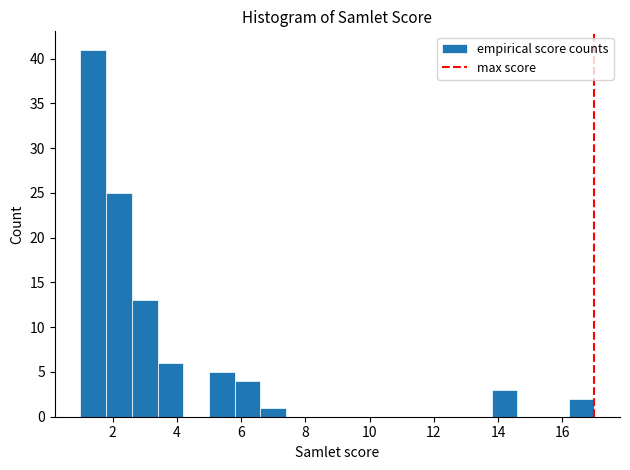

Reading left to right, transcribe this chart: for each bar, give the range it covers on the x-axis and its height. The values are not printed on the chart, so give them approximately, as read against the axis.

1.0 to 1.8: 41
1.8 to 2.6: 25
2.6 to 3.4: 13
3.4 to 4.2: 6
4.2 to 5.0: 0
5.0 to 5.8: 5
5.8 to 6.6: 4
6.6 to 7.4: 1
7.4 to 8.2: 0
8.2 to 9.0: 0
9.0 to 9.8: 0
9.8 to 10.6: 0
10.6 to 11.4: 0
11.4 to 12.2: 0
12.2 to 13.0: 0
13.0 to 13.8: 0
13.8 to 14.6: 3
14.6 to 15.4: 0
15.4 to 16.2: 0
16.2 to 17.0: 2